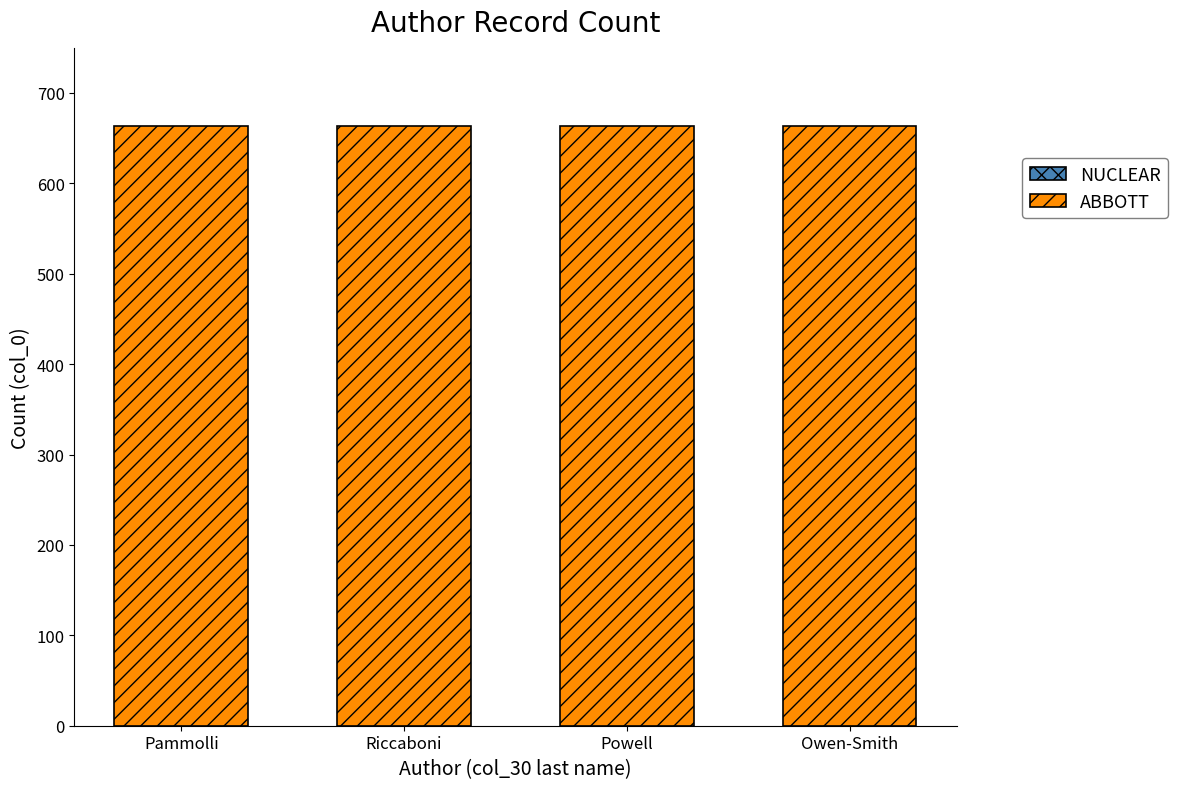

What is the label of the 1st bar from the right?

Owen-Smith